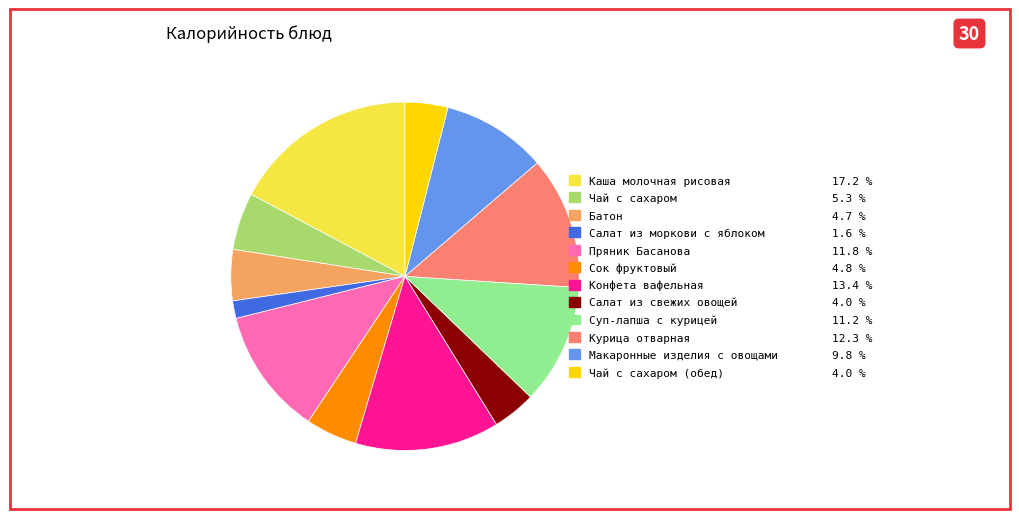

Does any single category account for the majority?

No